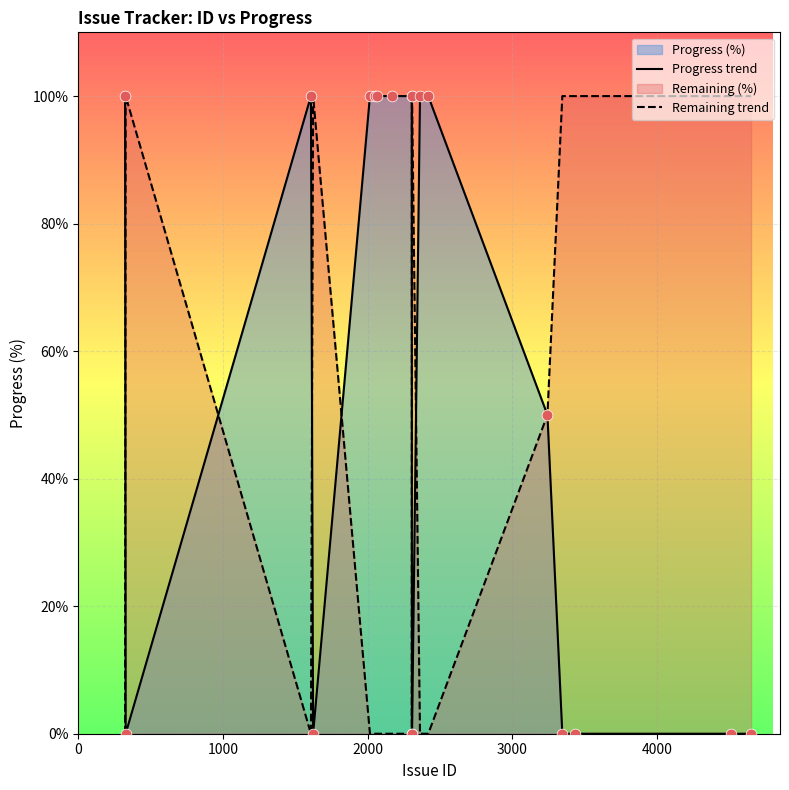

Which series has the largest Y range (max minus min)?

Progress trend